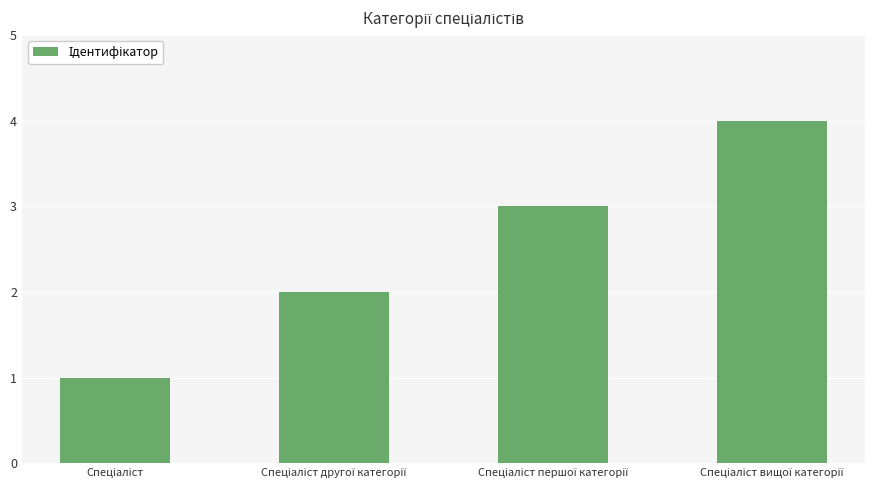

What is the maximum value shown in the chart?

4